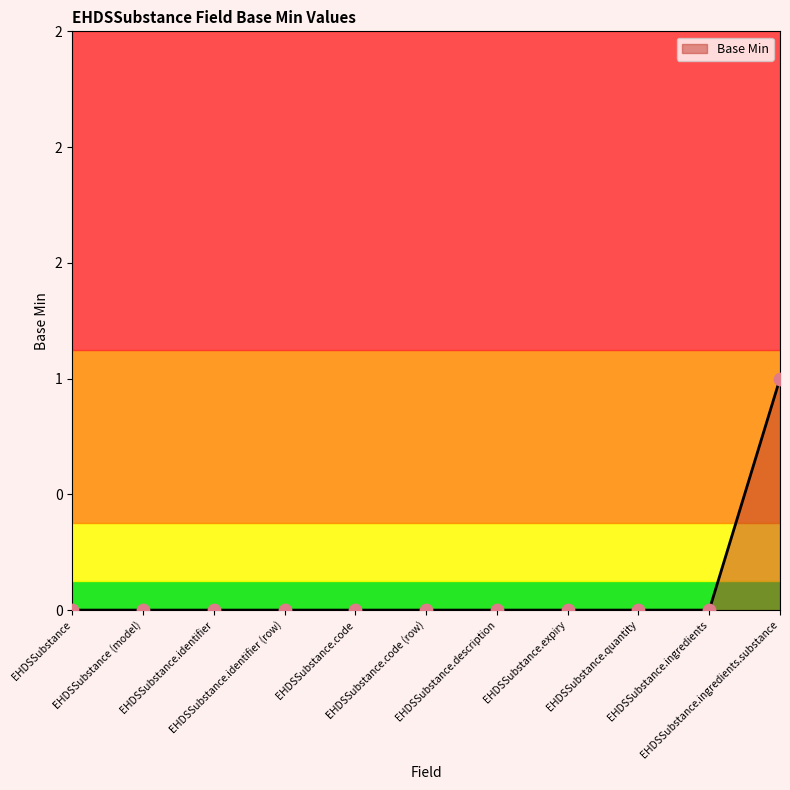

Which has a higher value, EHDSSubstance.quantity or EHDSSubstance.expiry?

EHDSSubstance.quantity